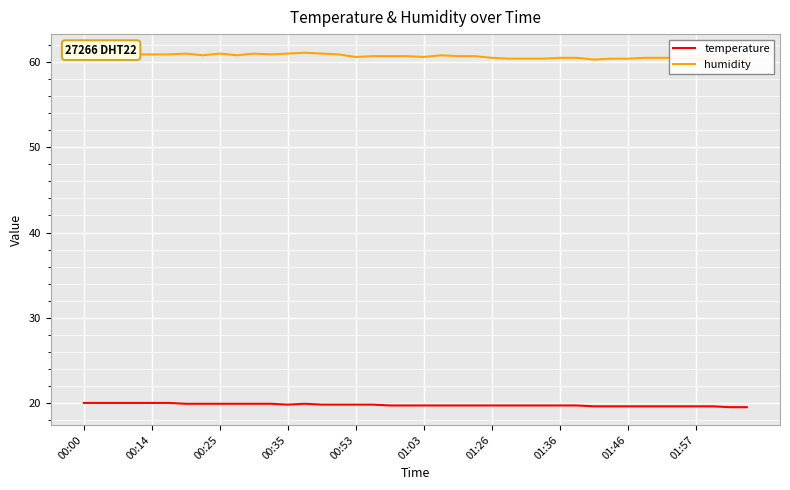

What is the minimum value for temperature?

19.5